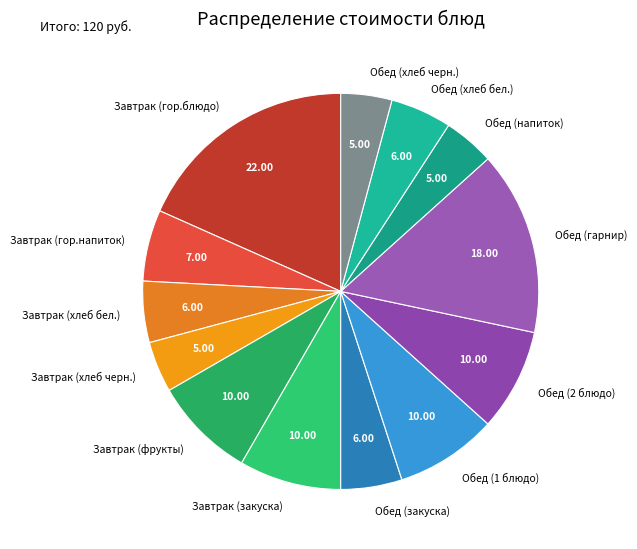

What is the largest slice in the pie chart?

Завтрак (гор.блюдо)